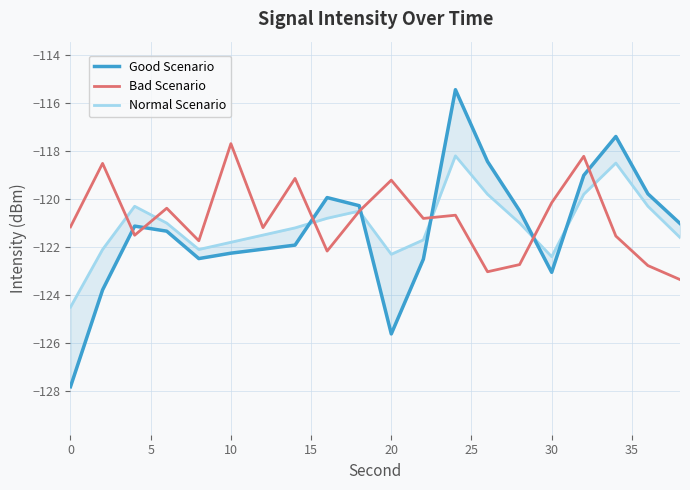

What is the sum of all Bad Scenario values?

-2416.5